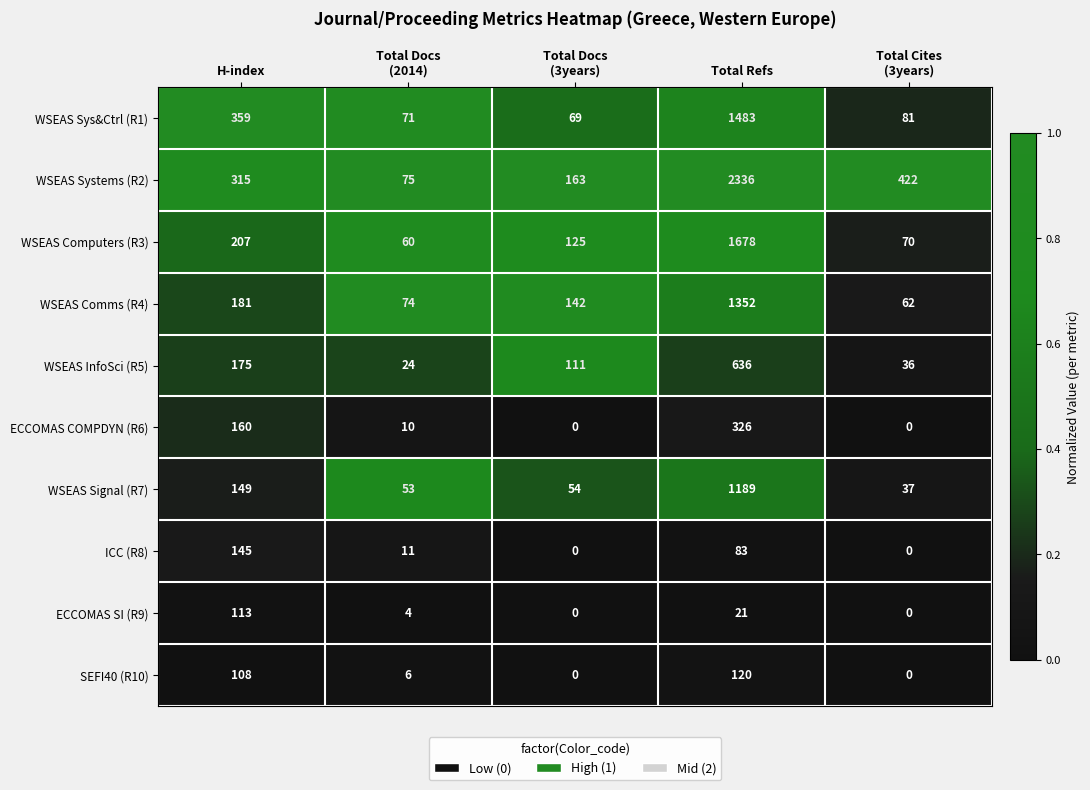

What is the difference between the maximum and minimum values in the WSEAS Computers (R3) series?

1618